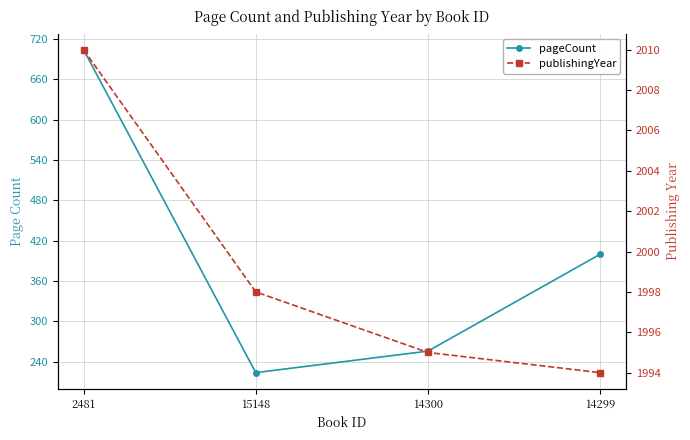

True or false: pageCount and publishingYear cross at least once.

False